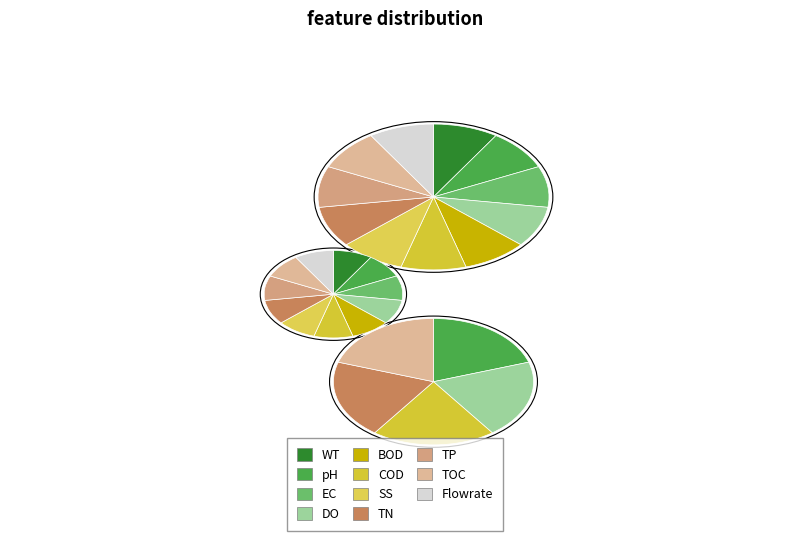

How many slices are in this pie chart?

11